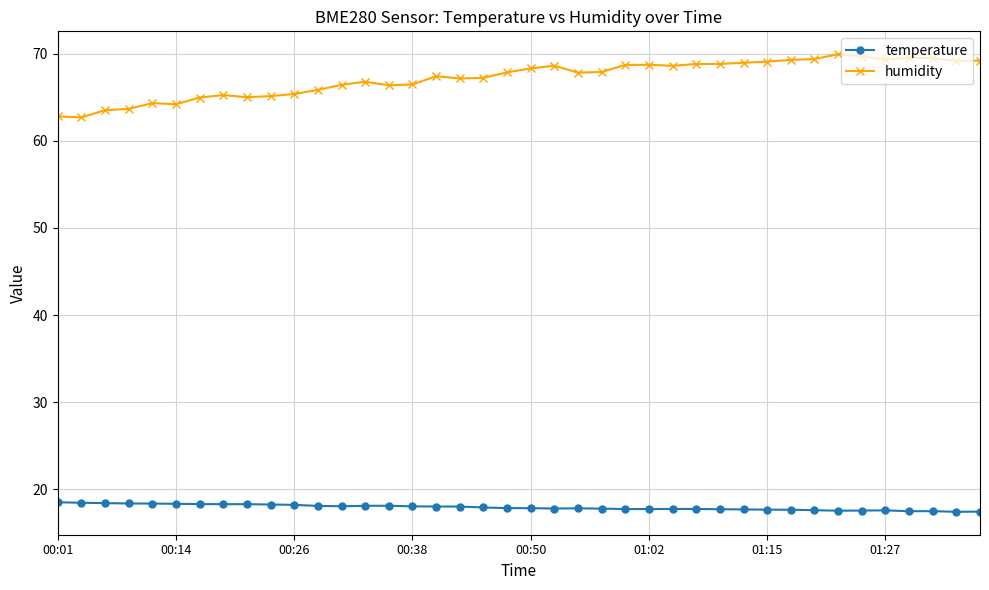

True or false: humidity has more than 1 interior local peaks.

True